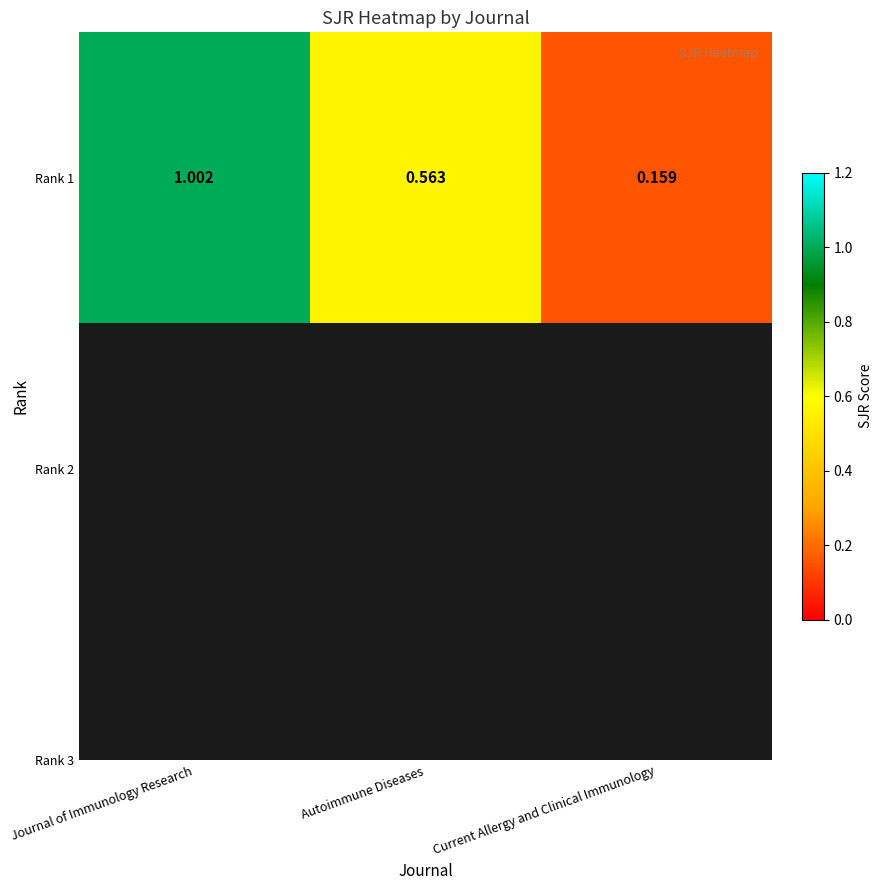

Approximately how many times larger is the value at Current Allergy and Clinical Immunology compared to Journal of Immunology Research?

0.2